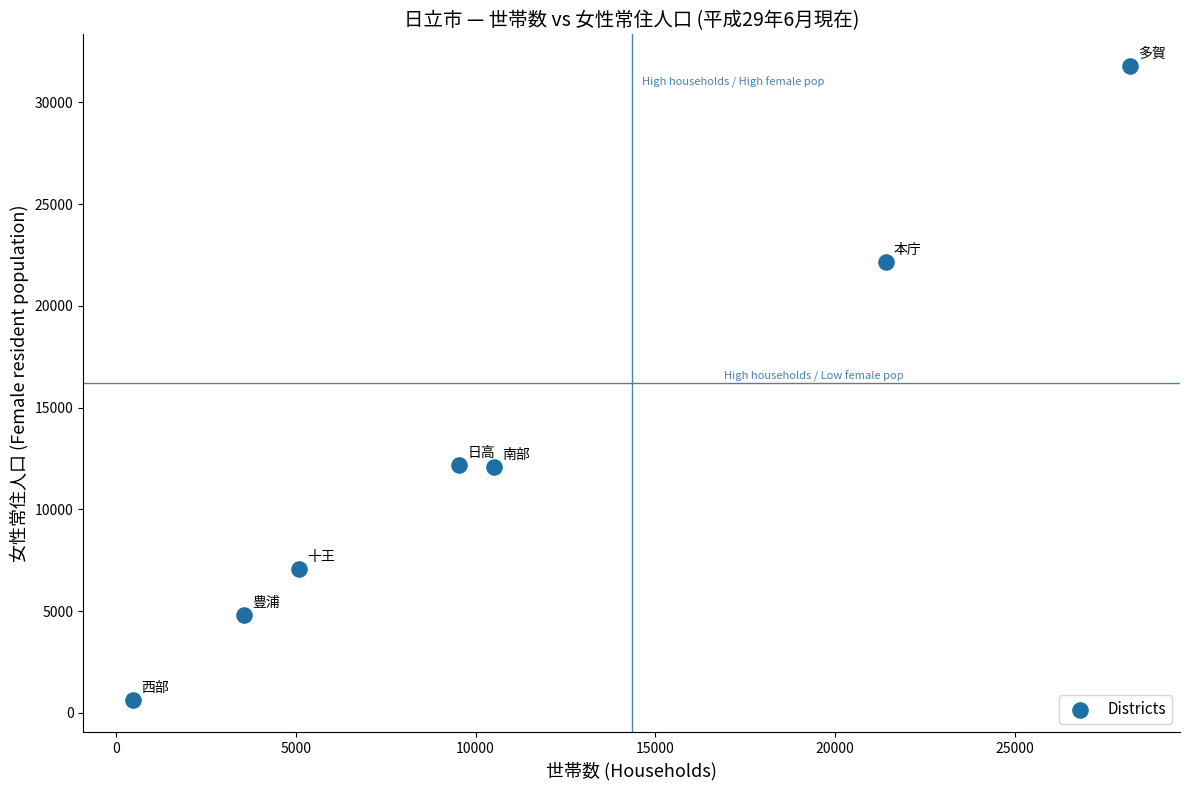

What is the average Y value?

12947